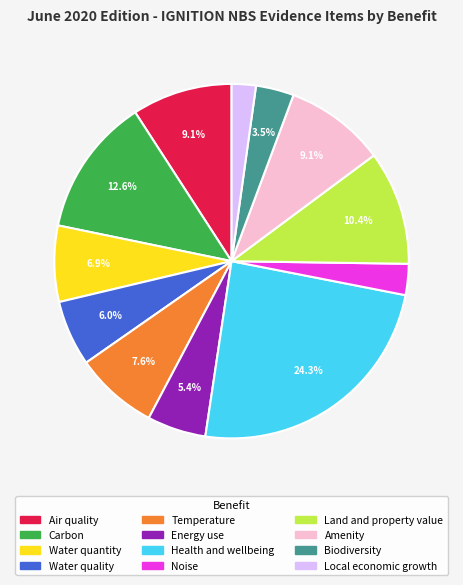

Which category has the smallest portion of the pie?

Local economic growth